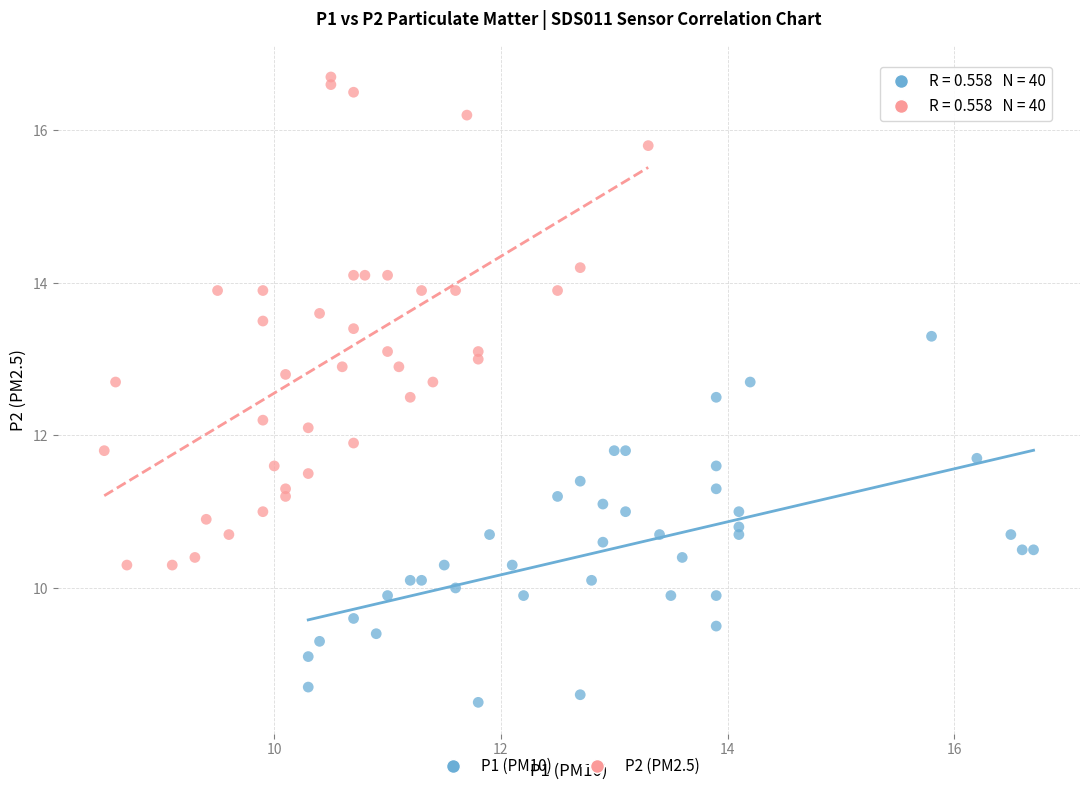

Which series has the widest spread of Y values?

P2 (PM2.5)